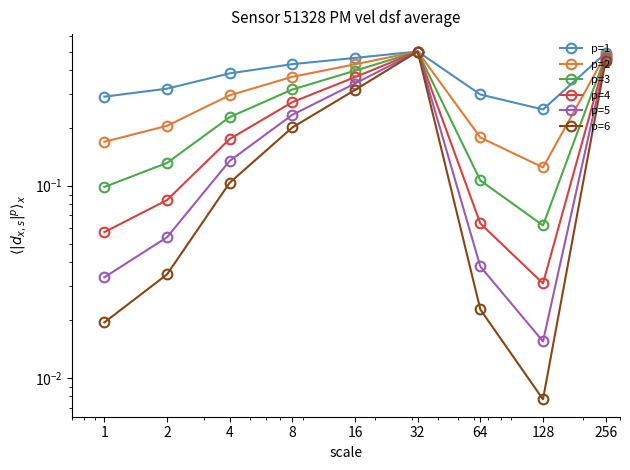

How many data points does each series have?

9